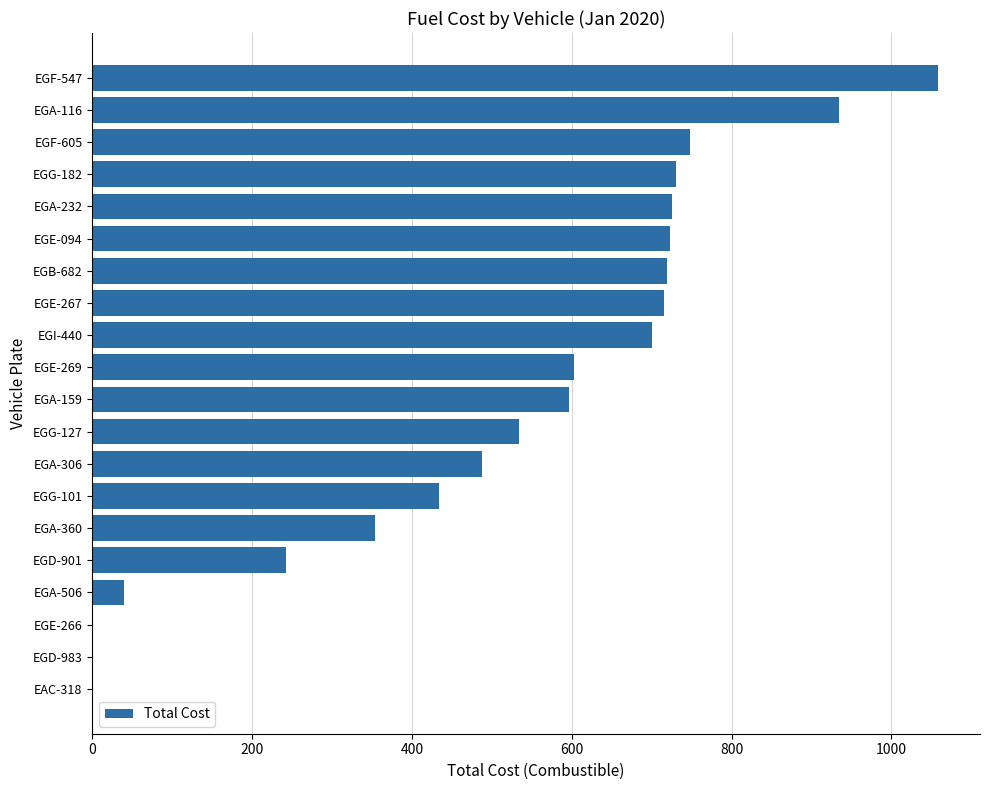

Approximately how many times larger is the value at EGE-267 compared to EGA-232?

1.0